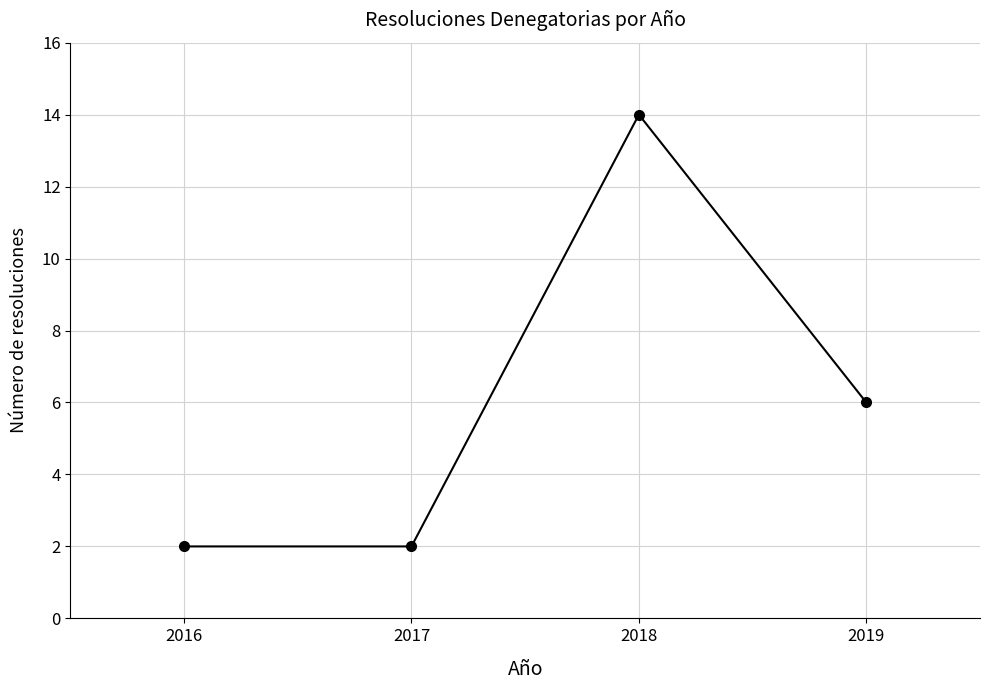

How many lines are shown in the chart?

1